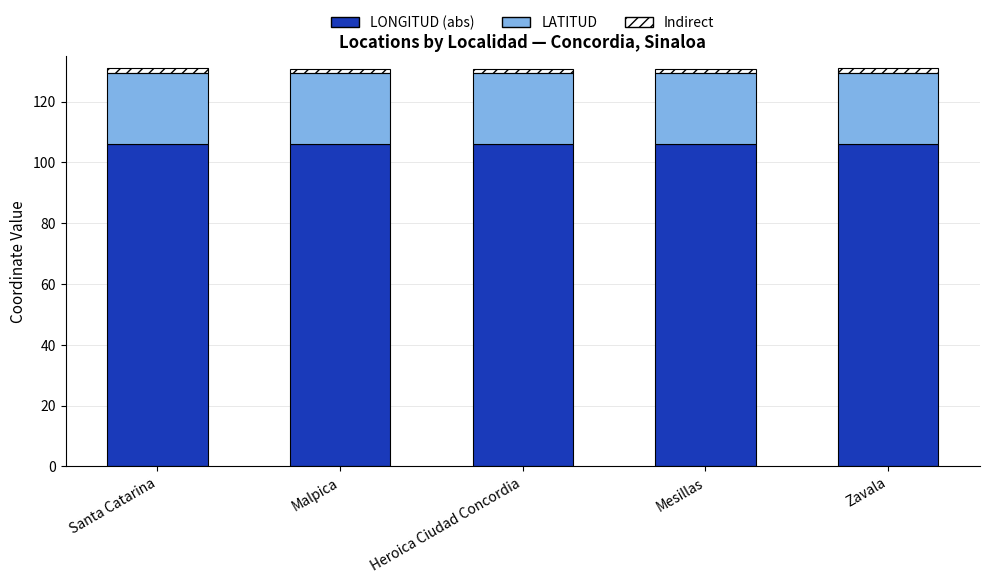

How many data points does each series have?

5